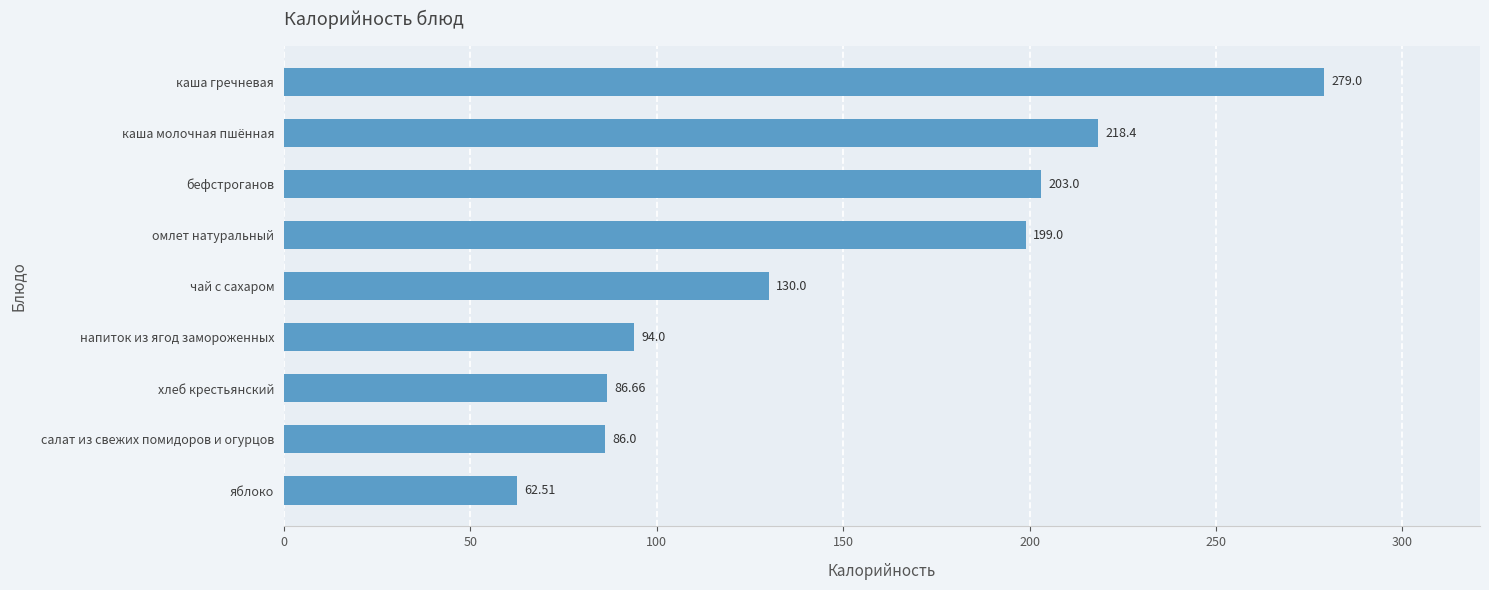

What is the change in value from каша гречневая to бефстроганов?

-76.0